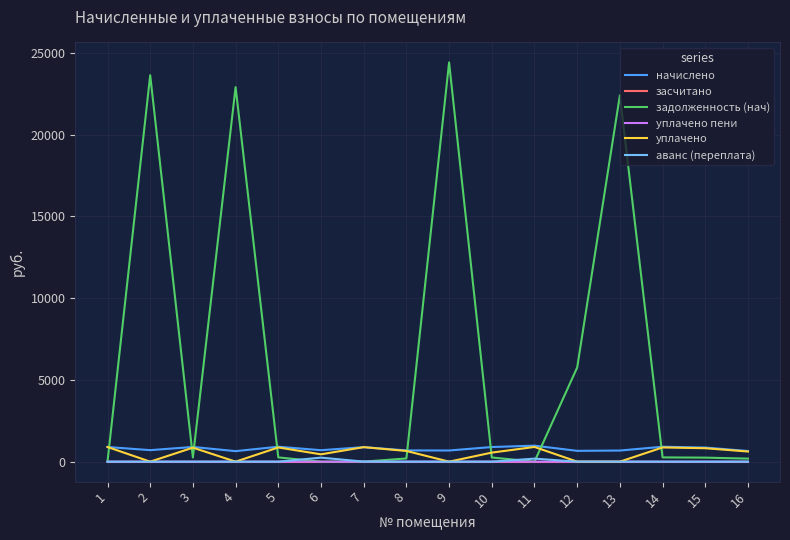

What is the total value across all series at 4?

23546.2